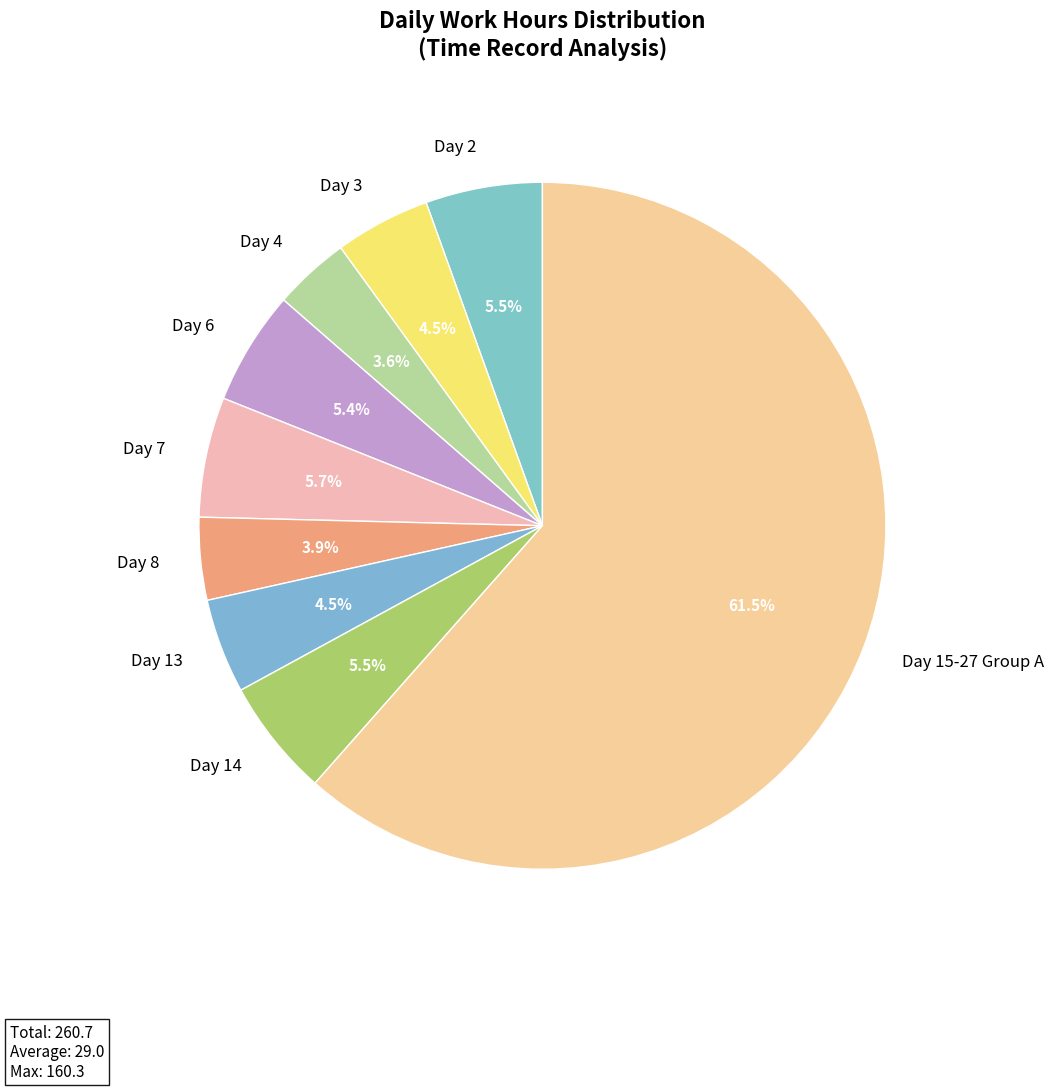

Is Day 15-27 Group A the majority of the pie?

Yes